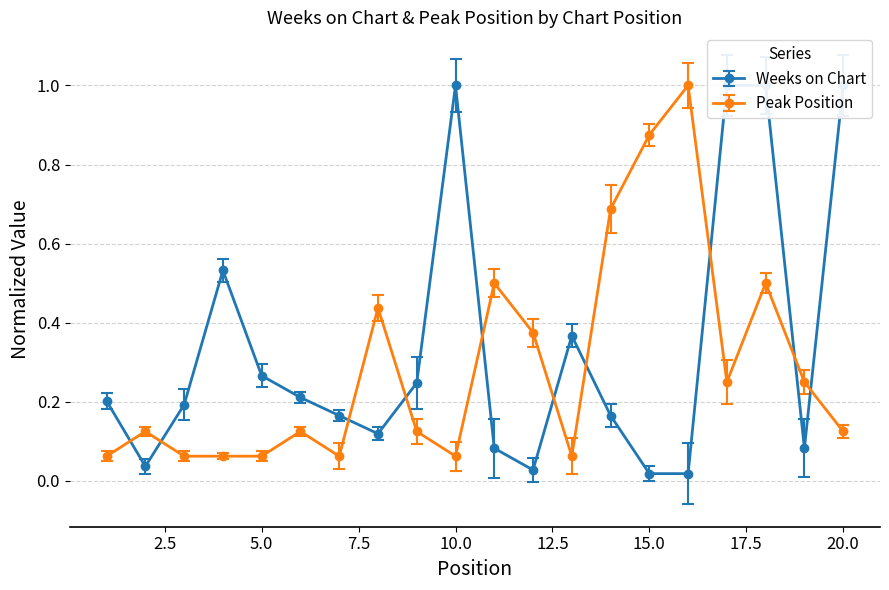

The value of Weeks on Chart at 5 is 0.3. True or false?

True